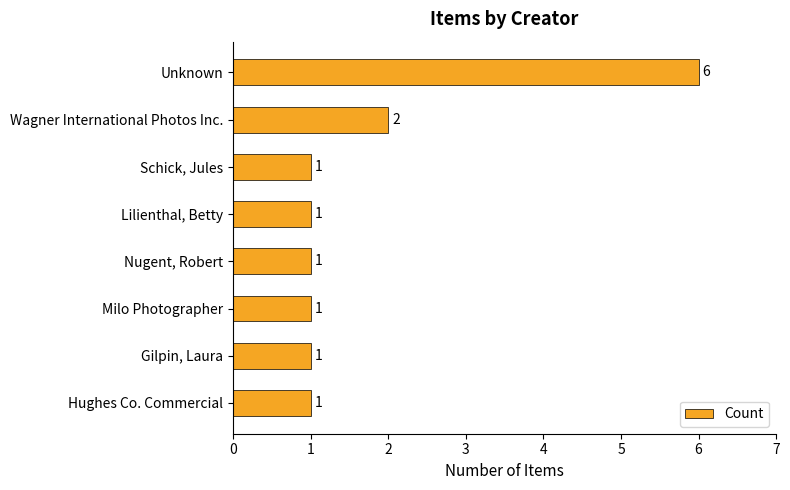

How many values are between 1 and 2?

7